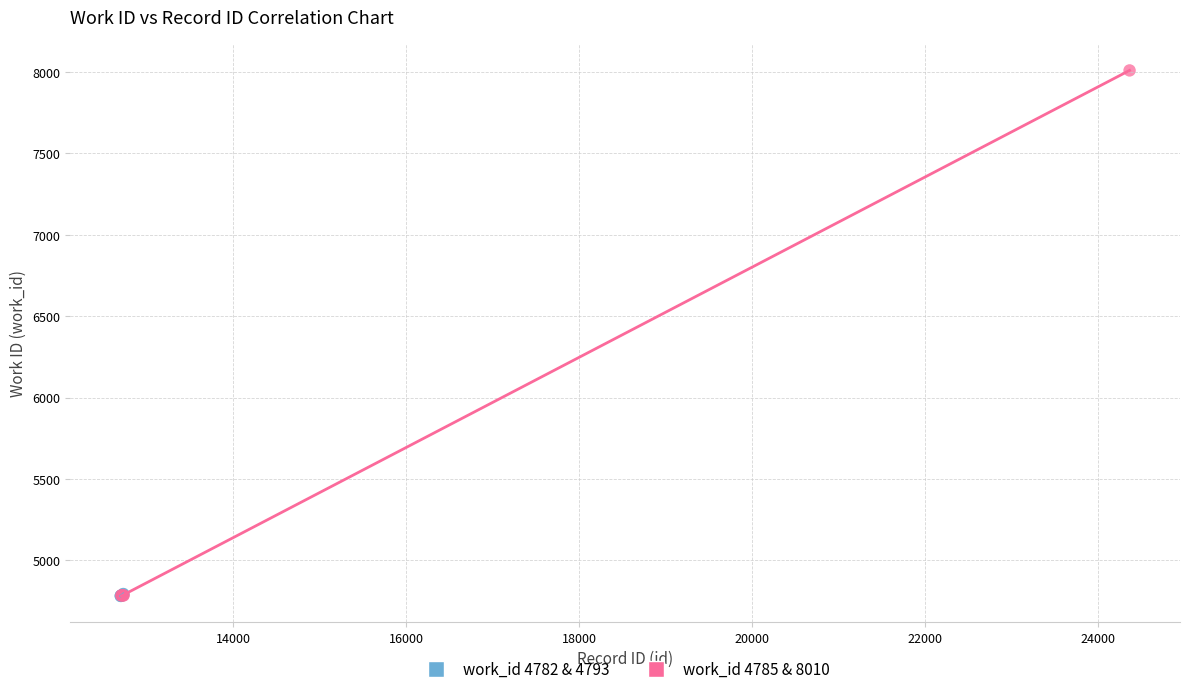

Which series has the largest Y range (max minus min)?

work_id 4785 & 8010